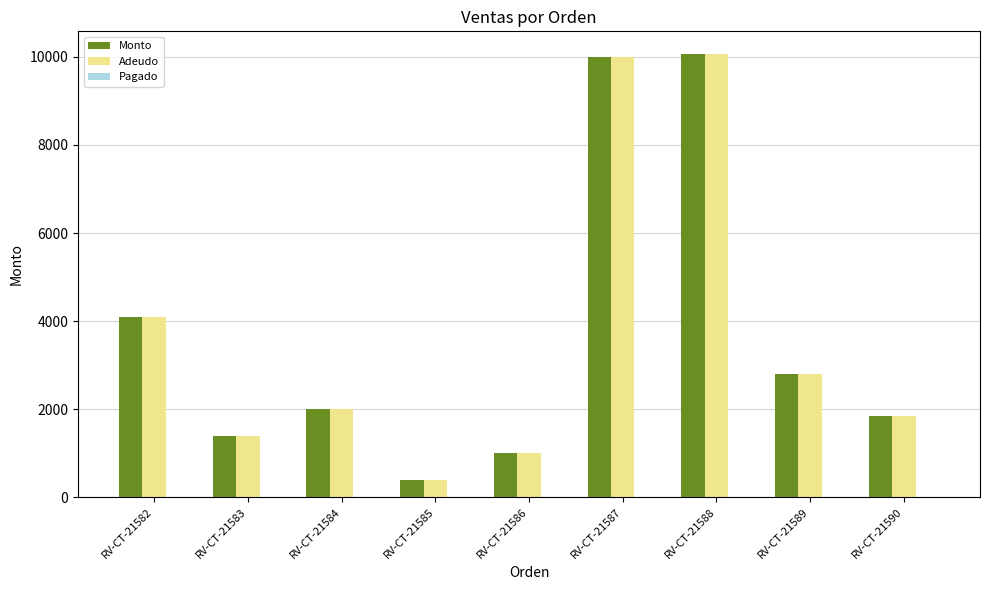

How many groups of bars are there?

9